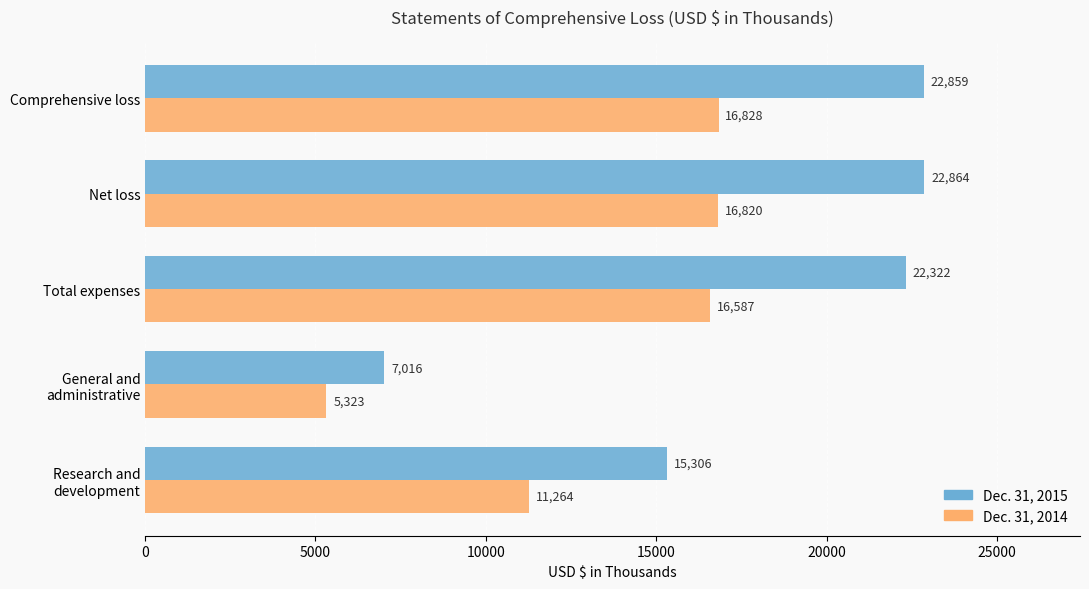

What is the spread (max minus min) of values at Comprehensive loss?

6031